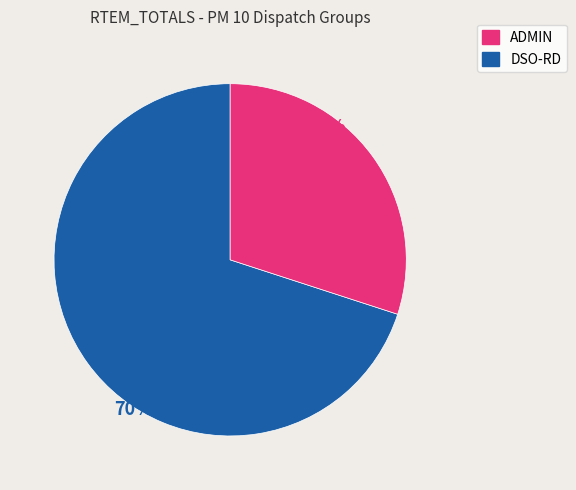

Is there a majority slice in this chart?

Yes